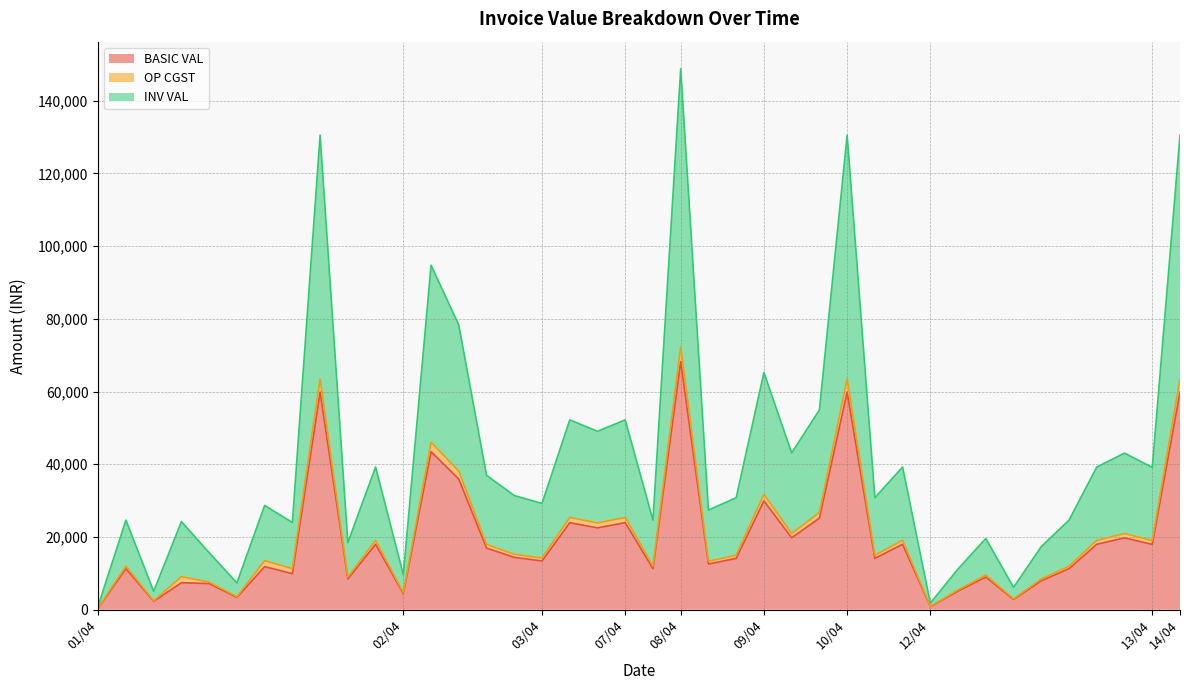

What is the highest value of the BASIC VAL series?

68240.4